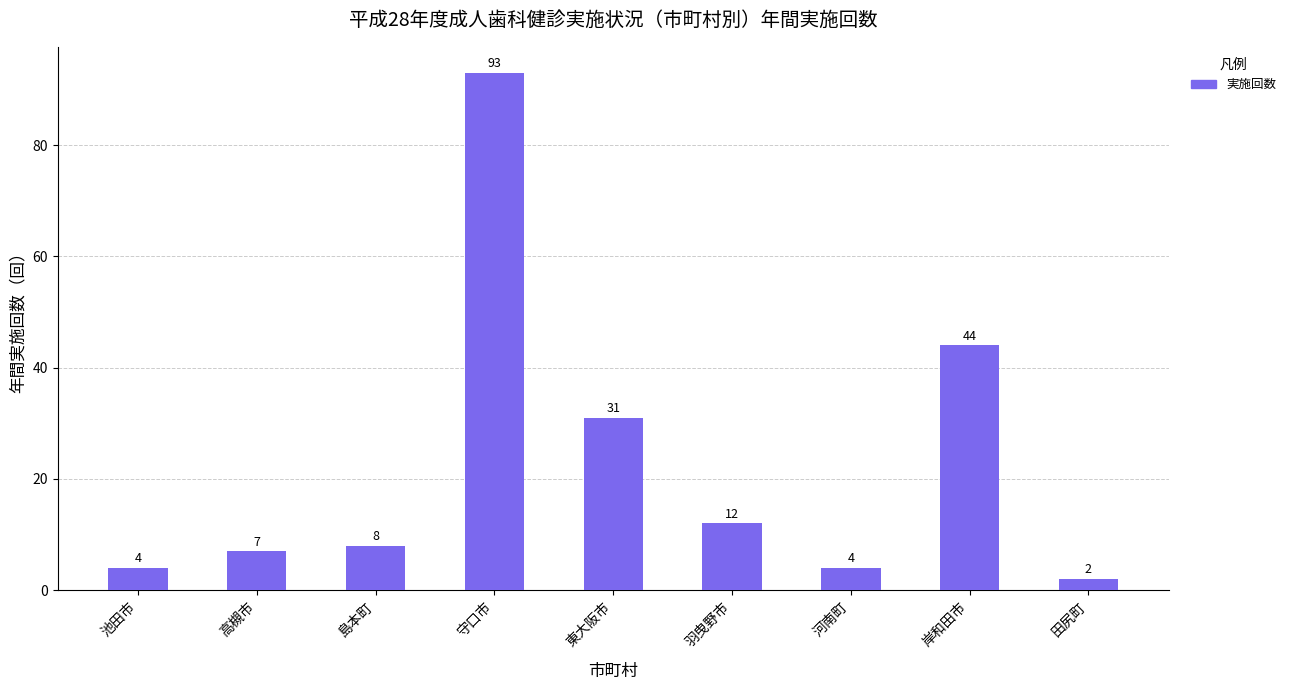

Reading left to right, list all the values displayed in this chart.

池田市=4	高槻市=7	島本町=8	守口市=93	東大阪市=31	羽曳野市=12	河南町=4	岸和田市=44	田尻町=2